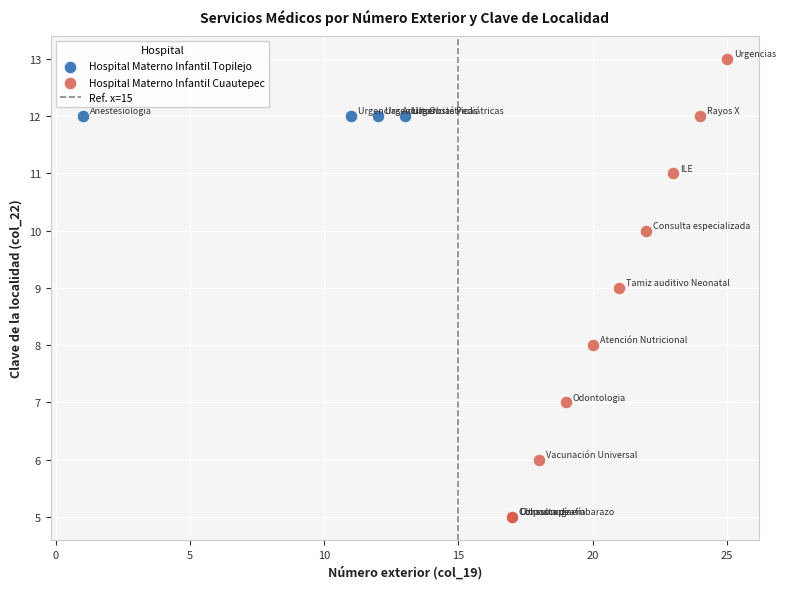

Which series reaches the maximum Y coordinate?

Hospital Materno Infantil Cuautepec